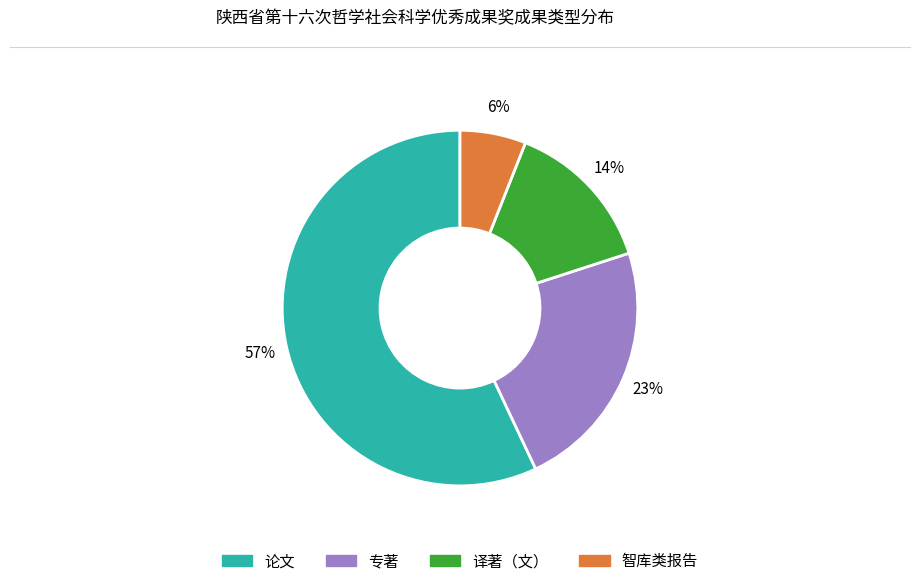

Do 专著 and 智库类报告 together represent more than half of the pie?

No